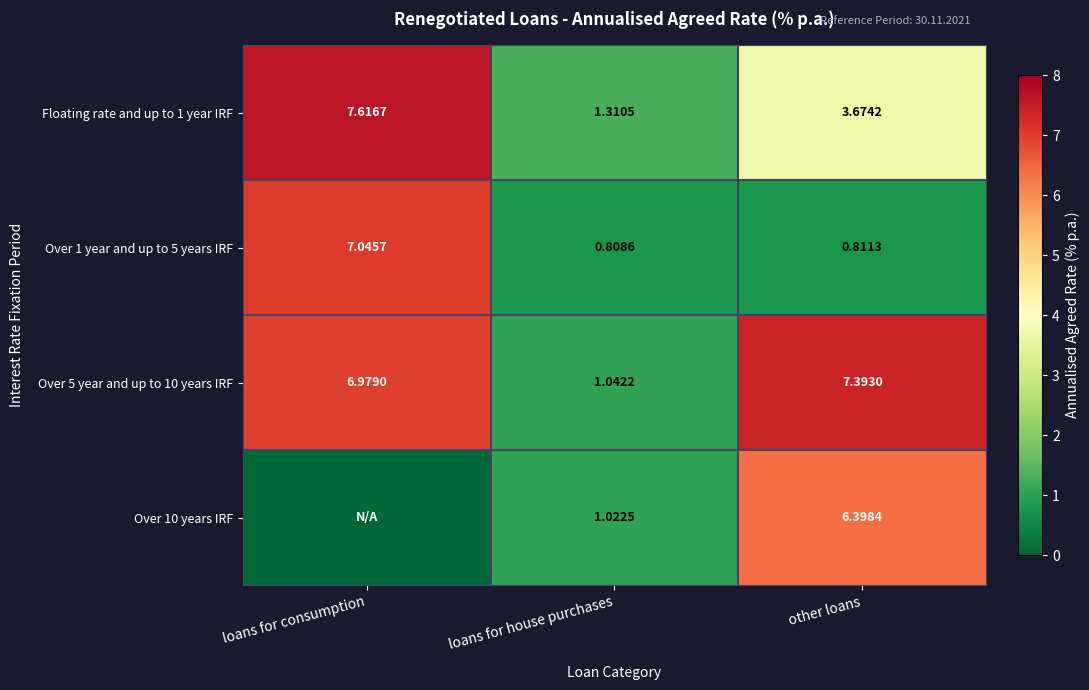

Is the value of row_2 at loans for house purchases greater than the value of row_3 at loans for consumption?

Yes